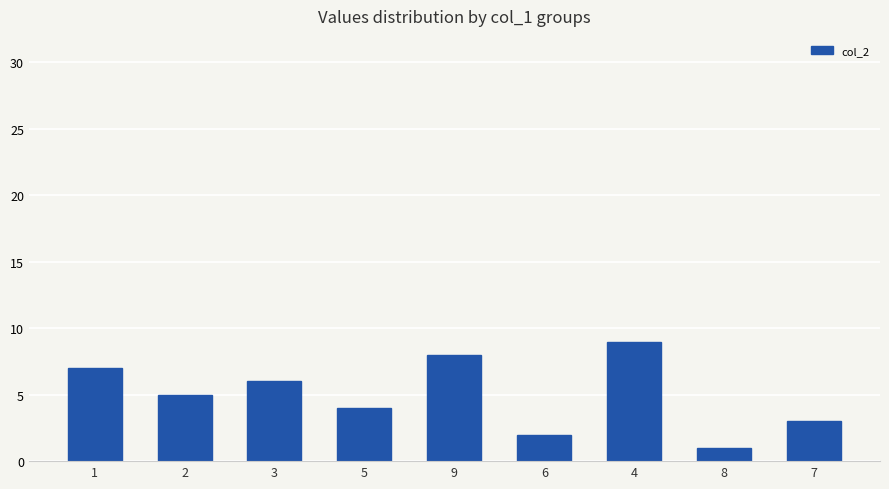

True or false: the data shows 5 at 4.

False